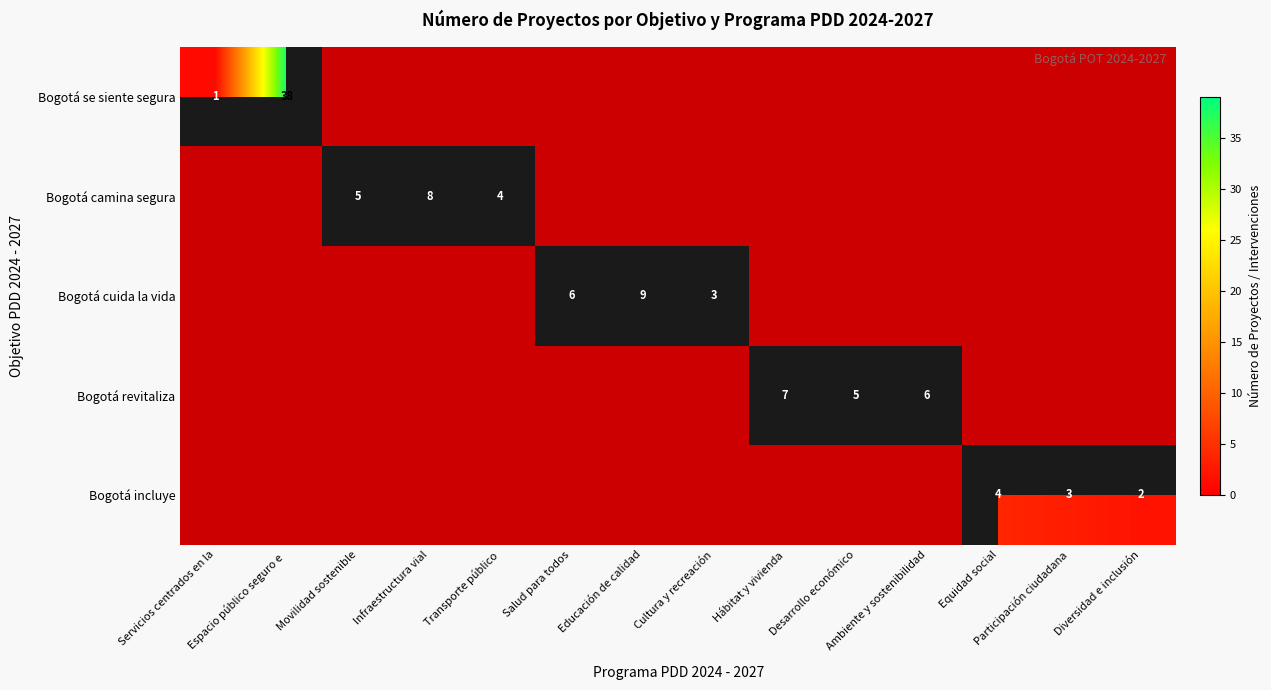

At which label does Bogotá cuida la vida reach its minimum?

Servicios centrados en la